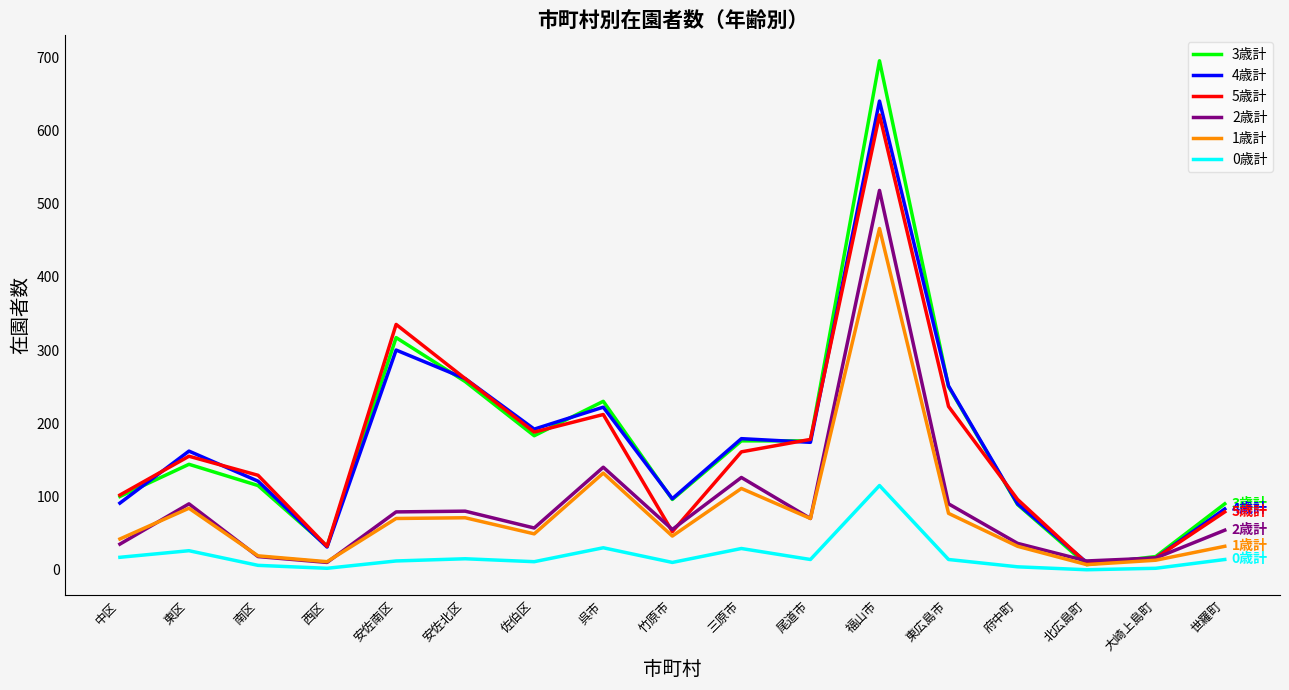

What is the difference between the highest and lowest values at 東区?

136